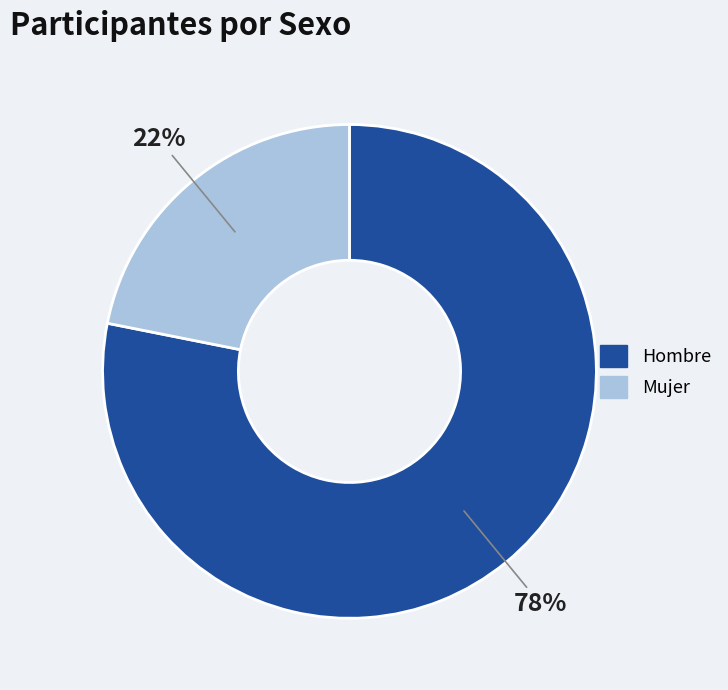

Is the sum of Hombre and Mujer greater than half?

Yes